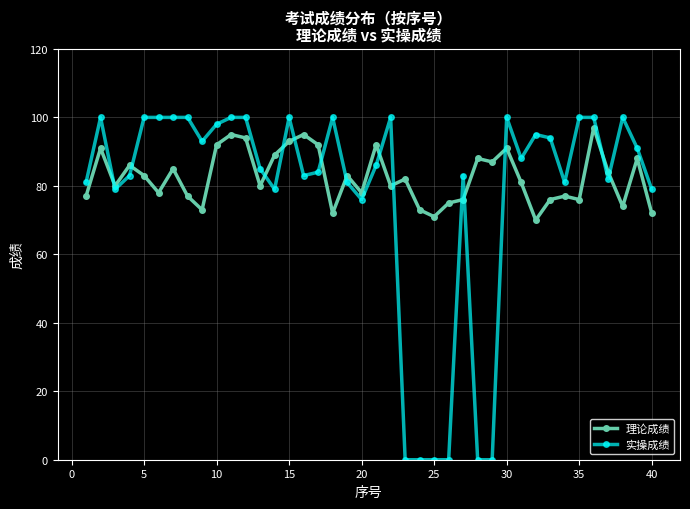

At how many categories does at least one series exceed 6?

40